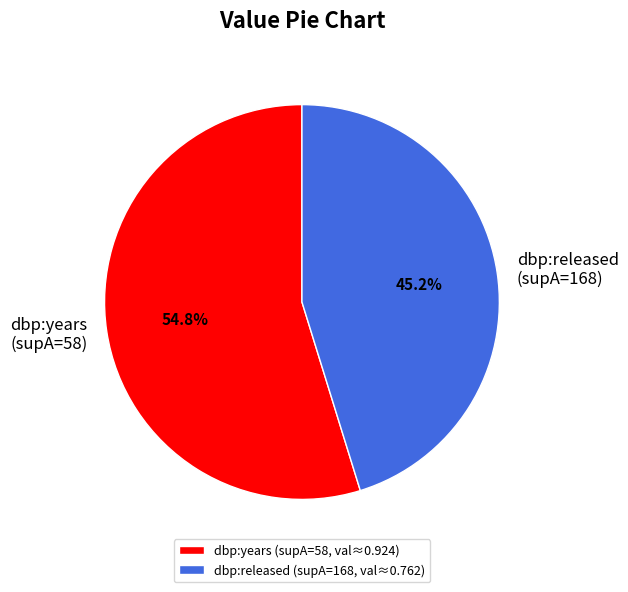

What is the total percentage of dbp:years (supA=58) and dbp:released (supA=168)?

100.0%